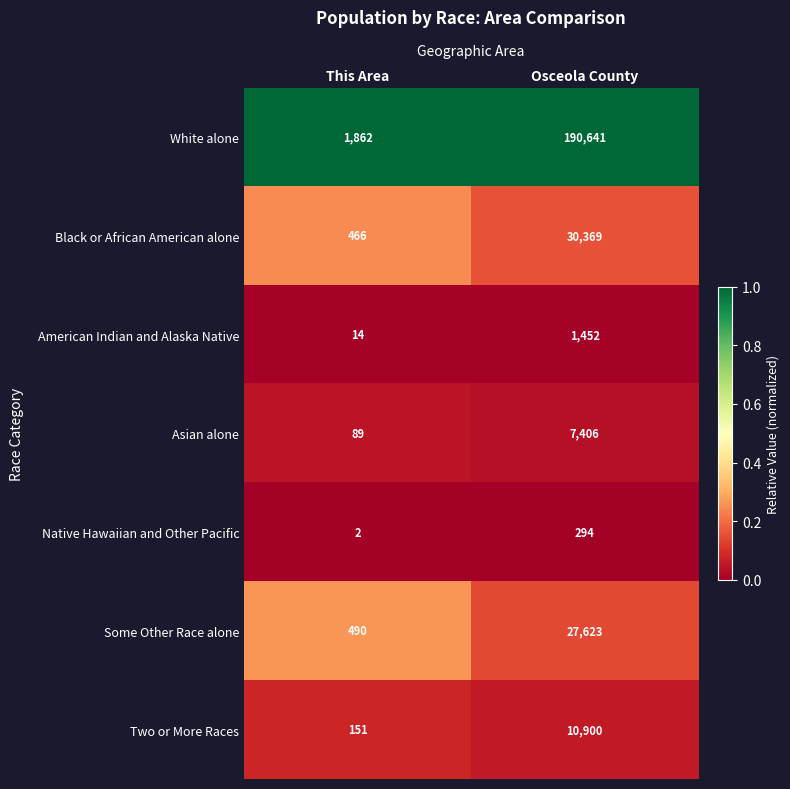

How many categories are shown in the chart?

2